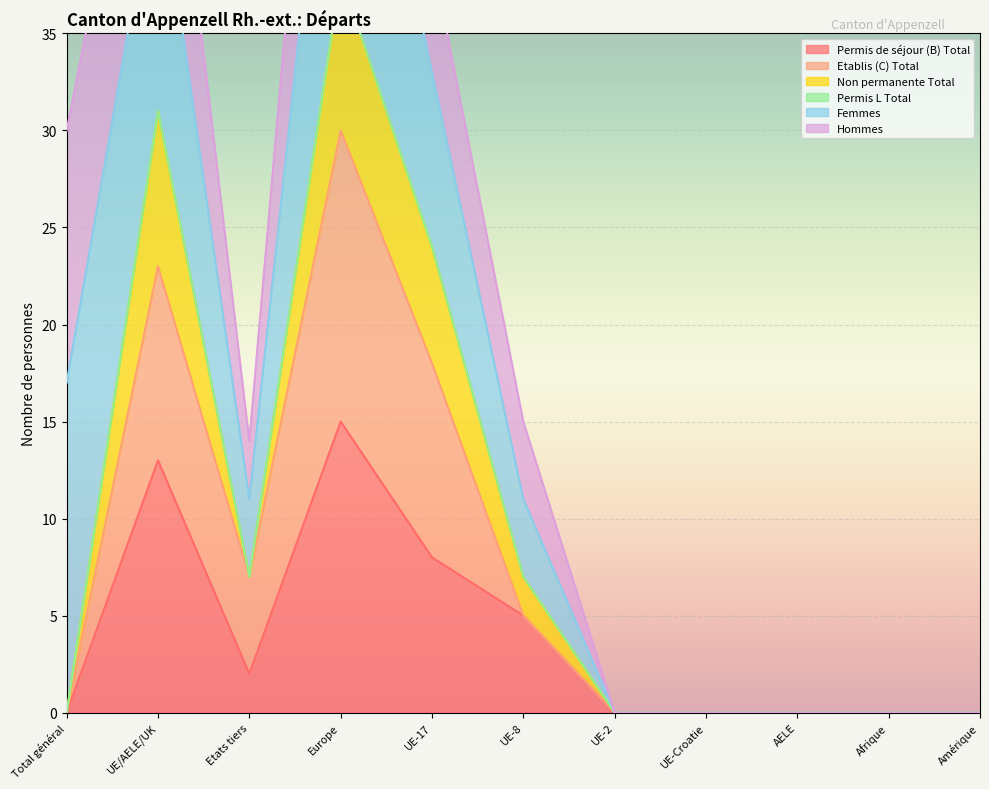

At which label is Etablis (C) Total closest to 15?

UE-17